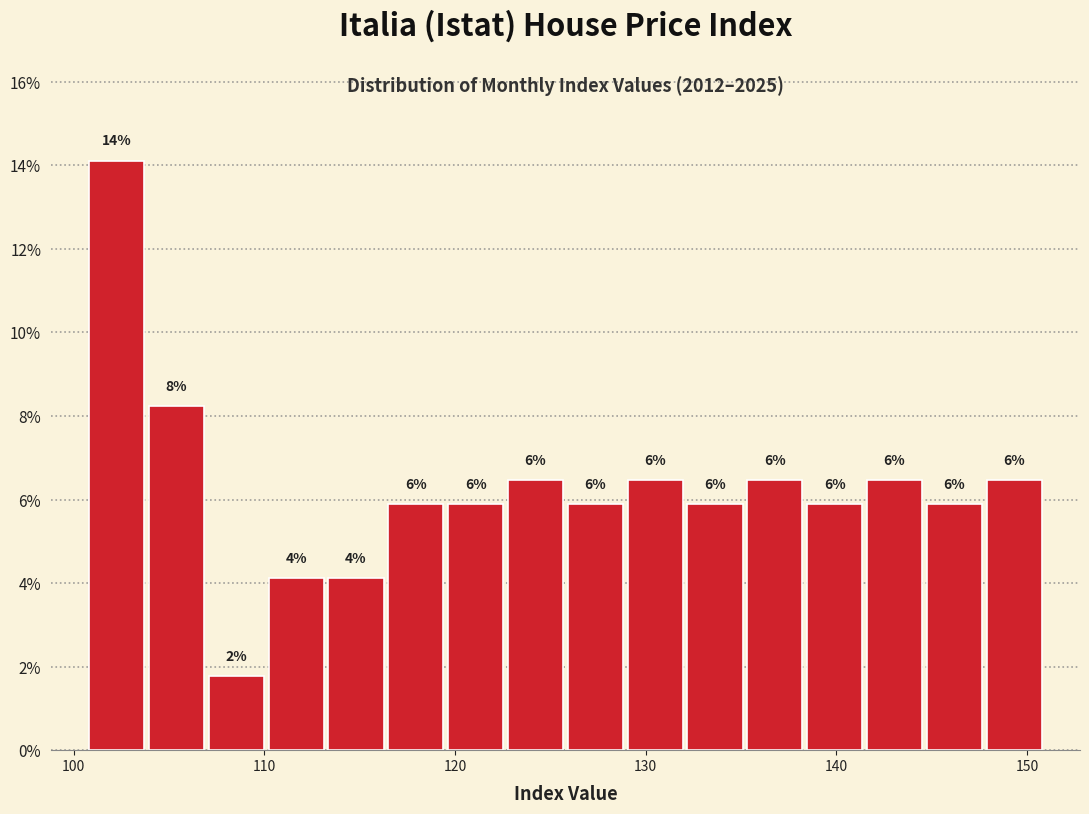

Around what value on the x-axis is the tallest bar? Give the approximate position of its centre, as read against the axis.

102